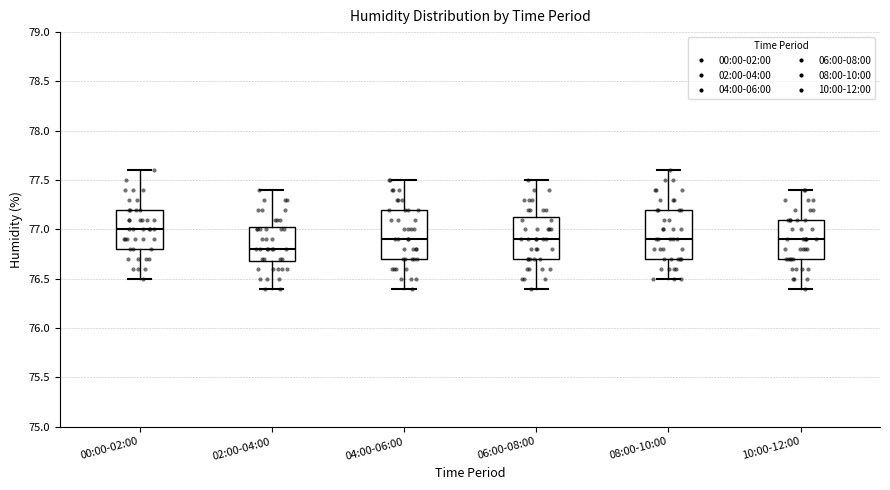

Where does the median line of the box for 02:00-04:00 sit on the y-axis? The values are not printed on the chart, so give them approximately, as read against the axis.

76.80